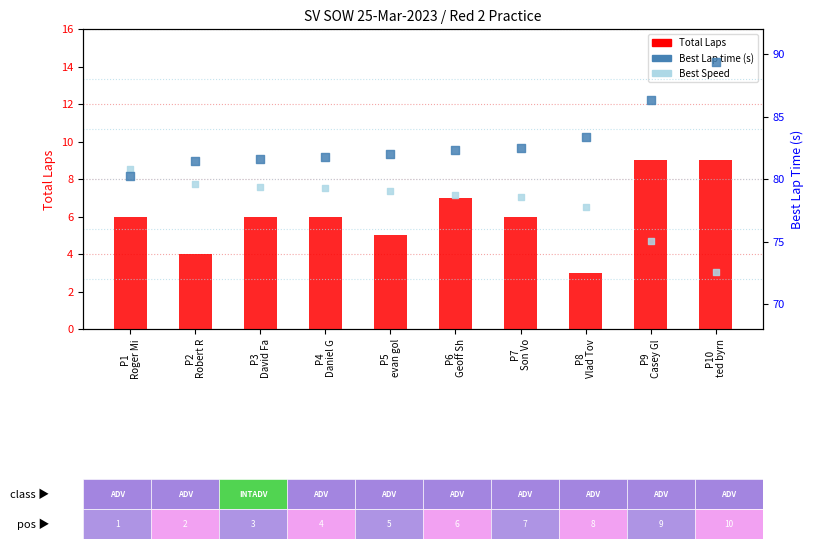

What is the total value across all series at P2
Robert R?

165.0